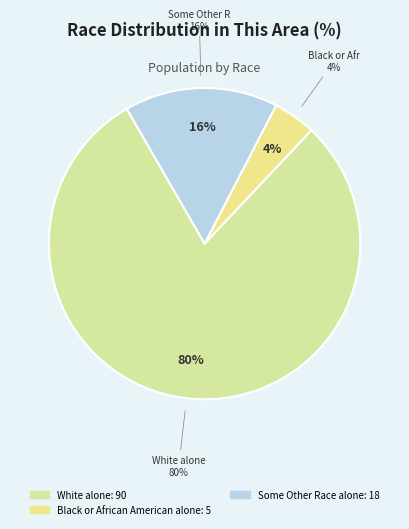

Does any single category account for the majority?

Yes